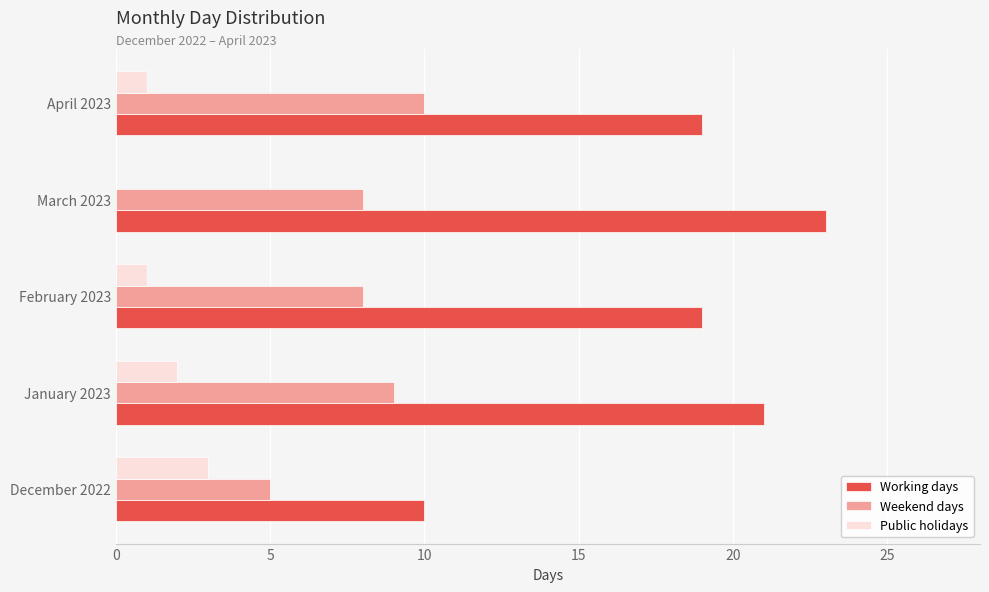

Which label corresponds to the largest value in the chart?

March 2023